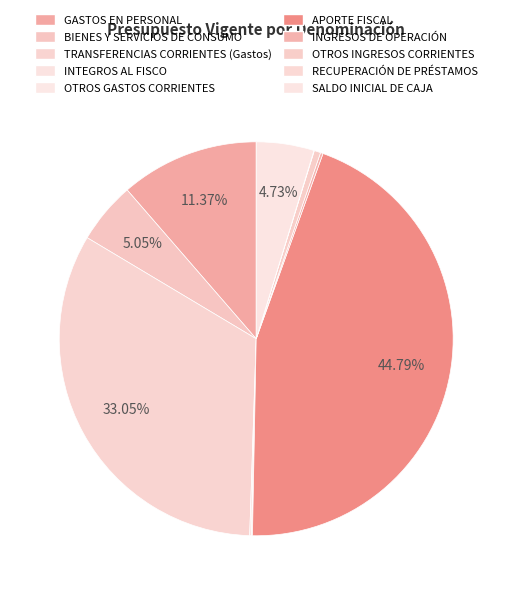

How many slices are in this pie chart?

10